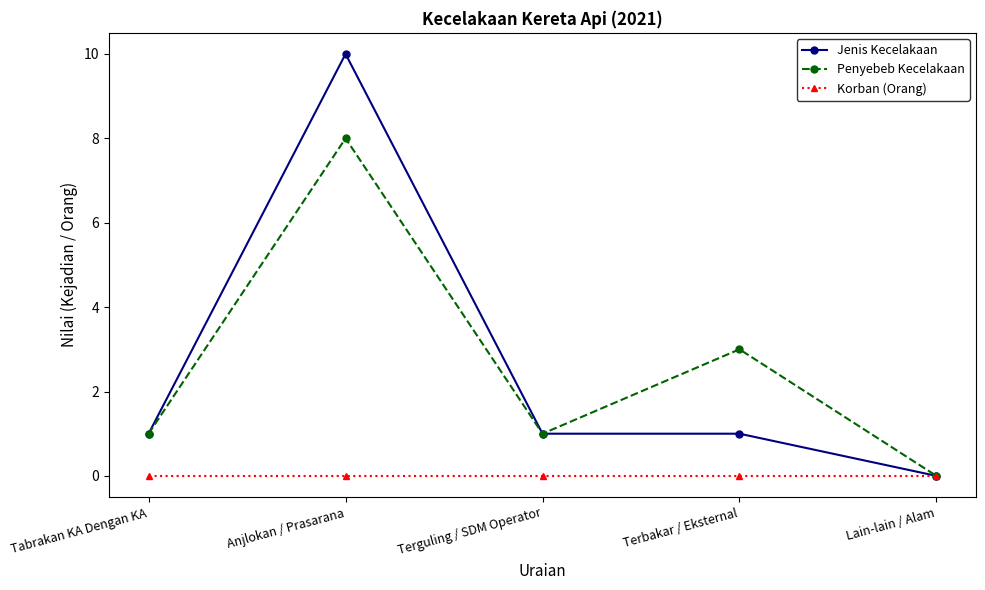

How many values in Jenis Kecelakaan are above zero?

4